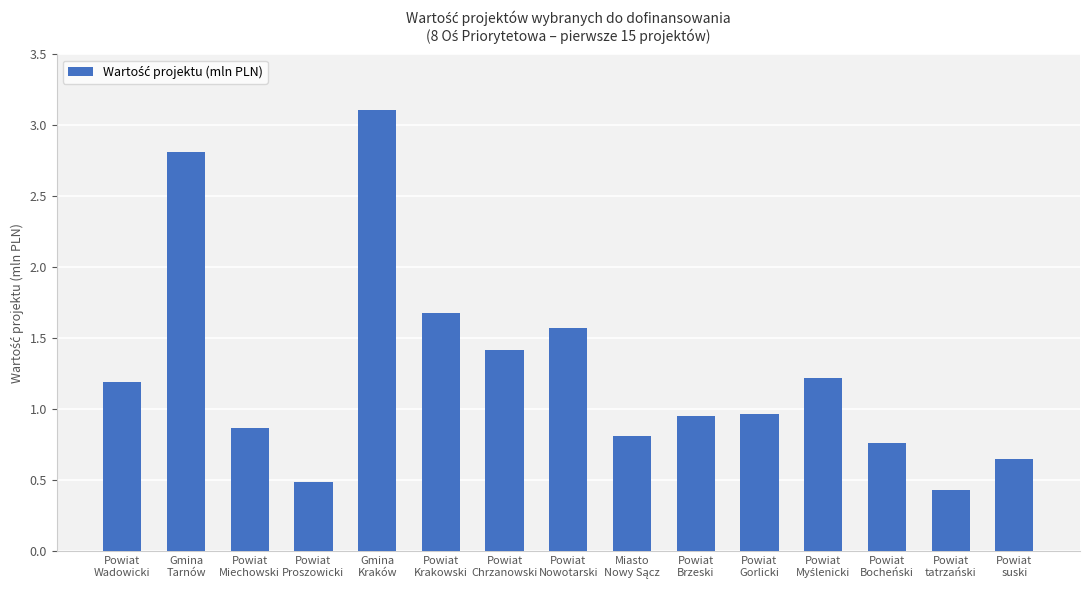

Approximately how many times larger is the value at Powiat
tatrzański compared to Powiat
Chrzanowski?

0.3